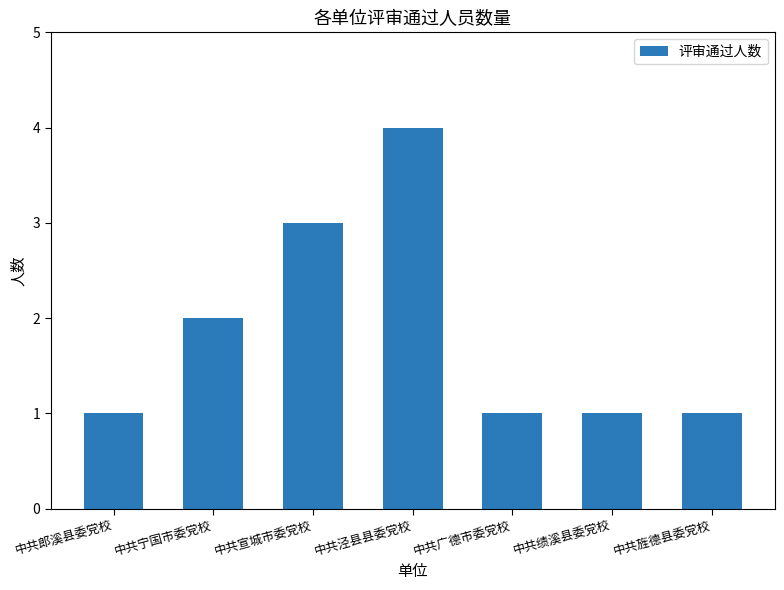

Count the number of categories in the chart.

7